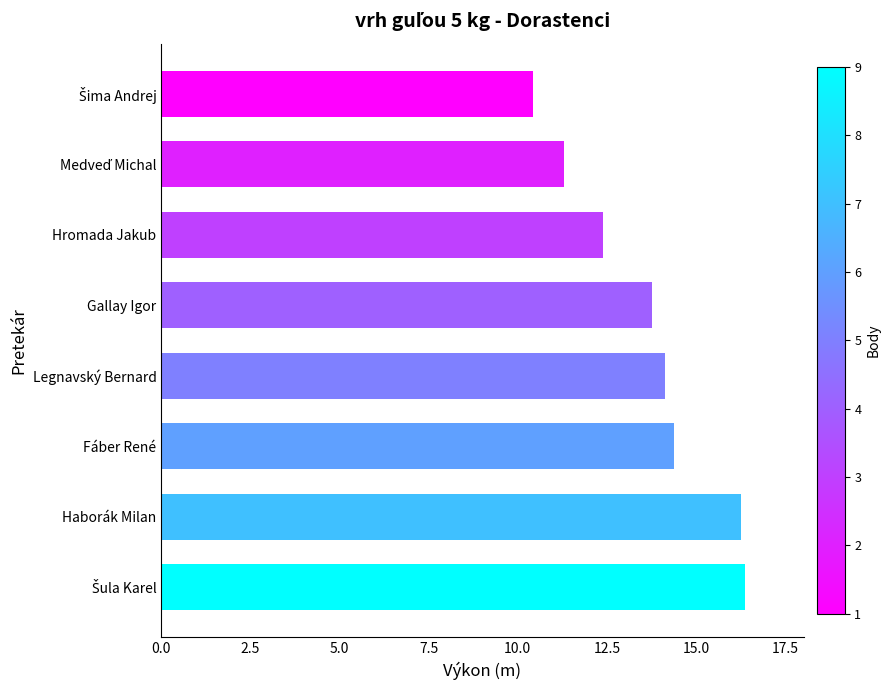

What is the difference between the second highest and minimum values?

5.8